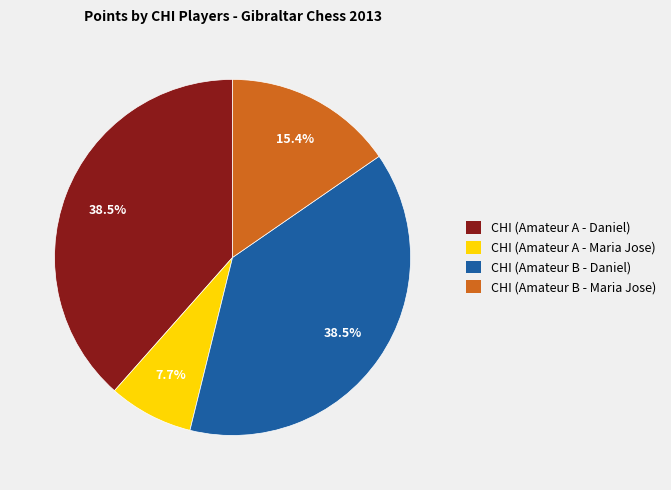

What is the ratio of the value at CHI (Amateur B - Daniel) to the value at CHI (Amateur A - Daniel)?

1.0